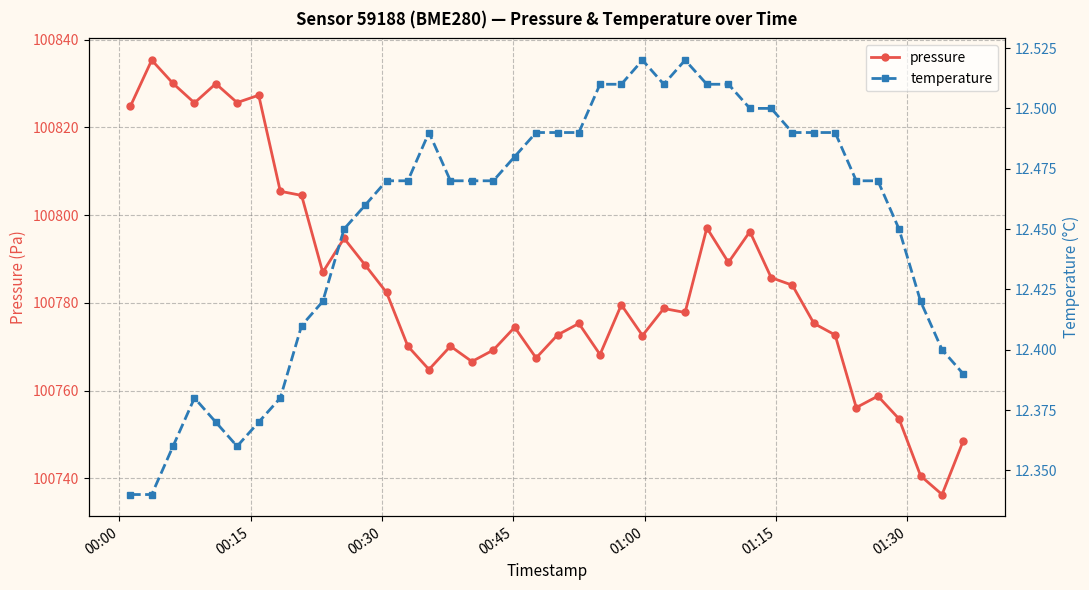

True or false: pressure has more than 1 points higher than both neighbors.

True